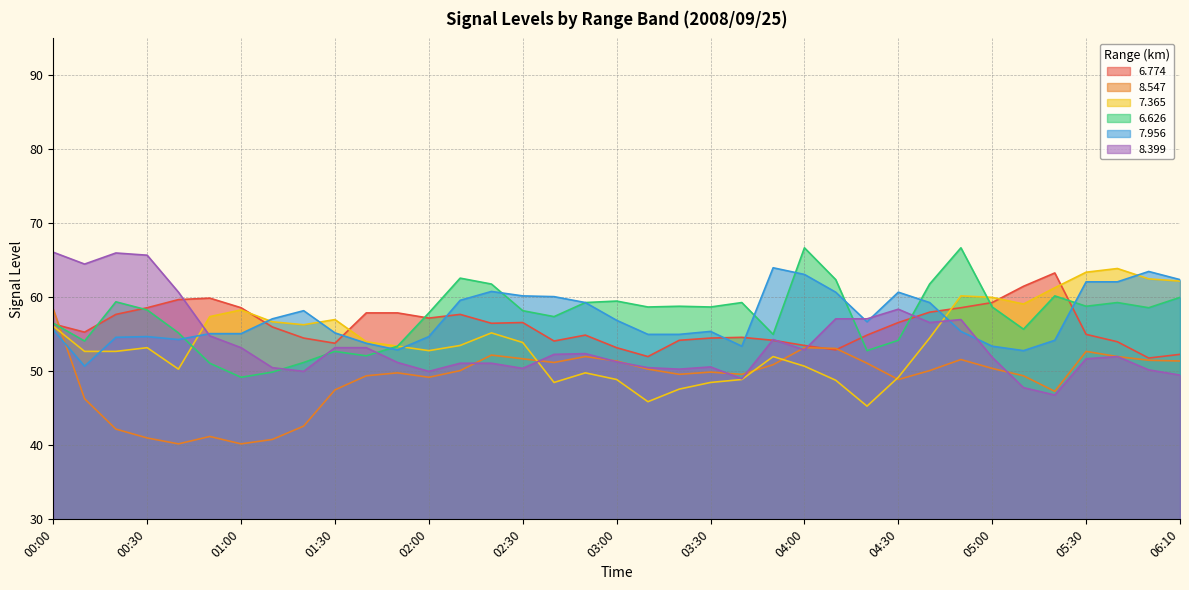

Does the chart have visible grid lines?

Yes